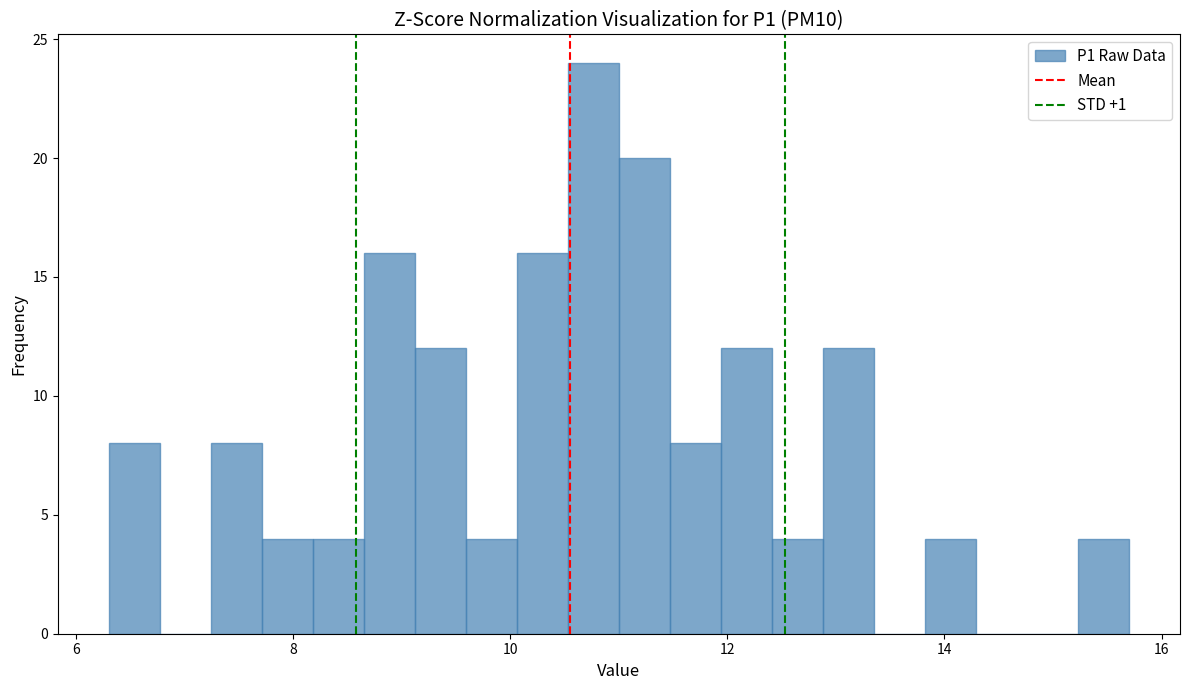

Read against the x-axis, roughly where is the centre of the tallest bar?

10.8